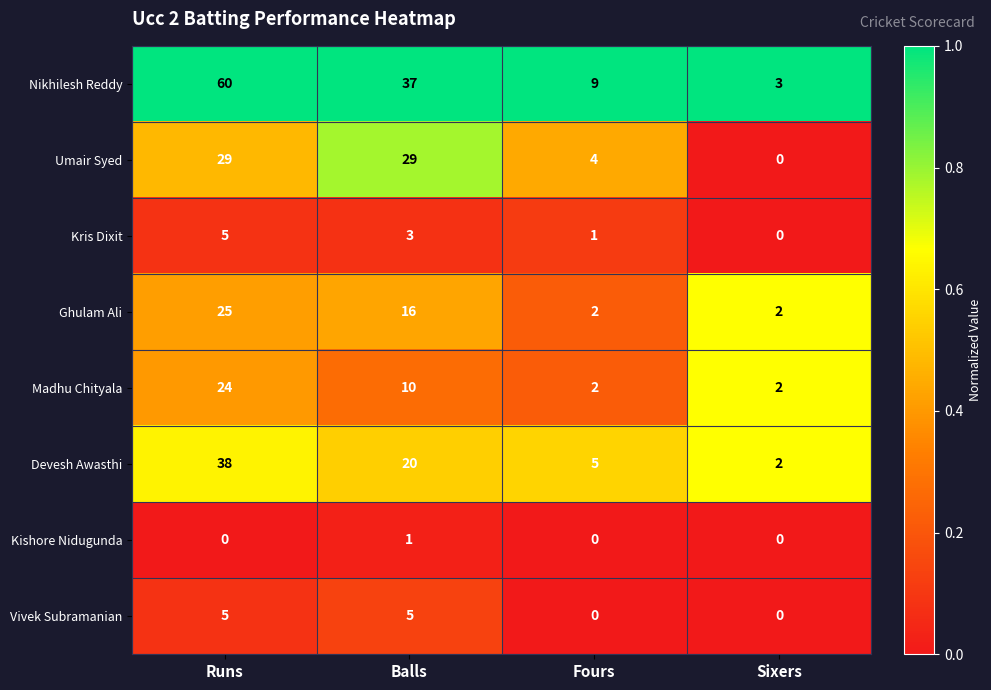

What is the sum of all Nikhilesh Reddy values?

109